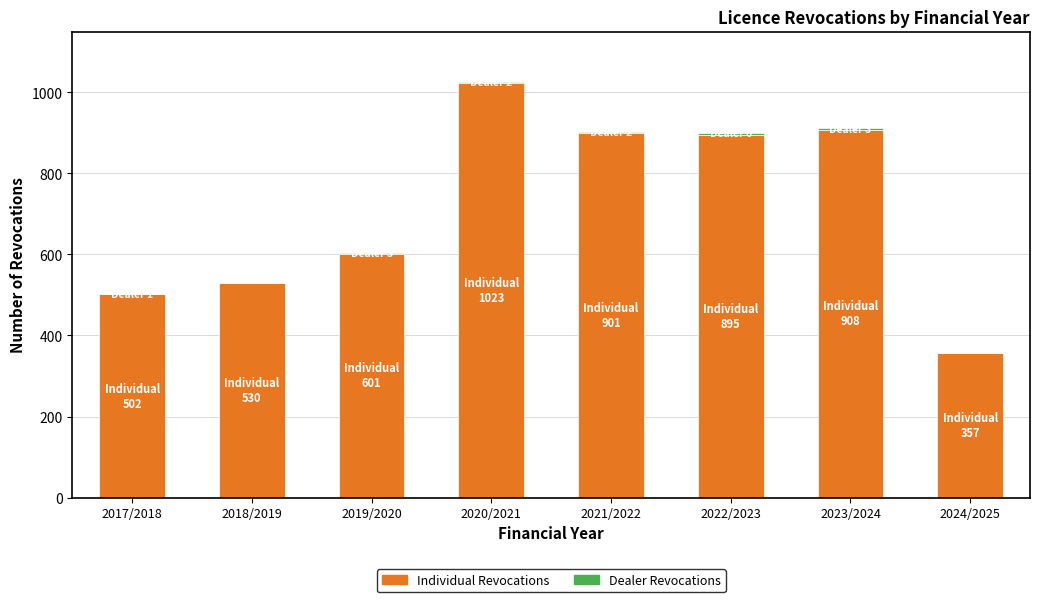

At which category is the sum across all series the highest?

2020/2021